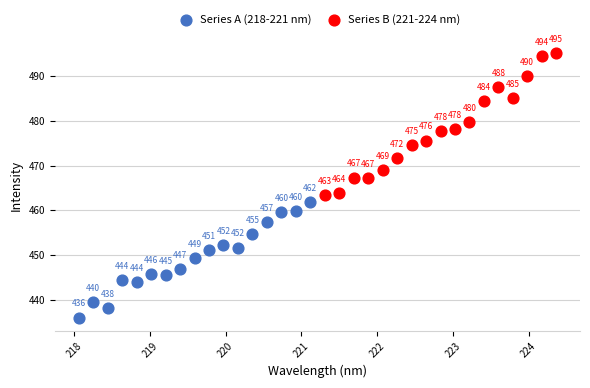

Which series has the largest Y range (max minus min)?

Series B (221-224 nm)